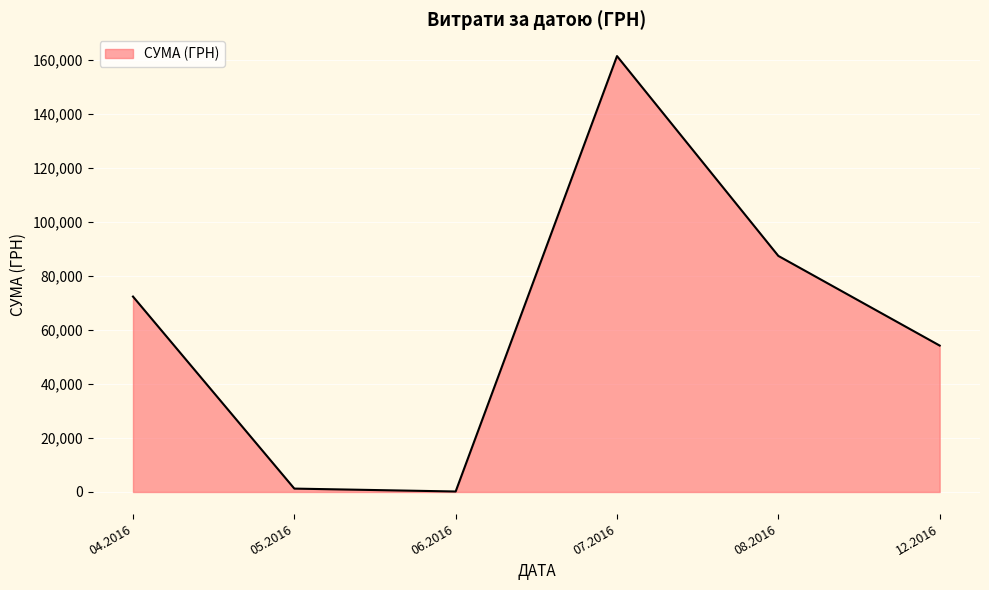

The value at 07.2016 is 287677.4. True or false?

False